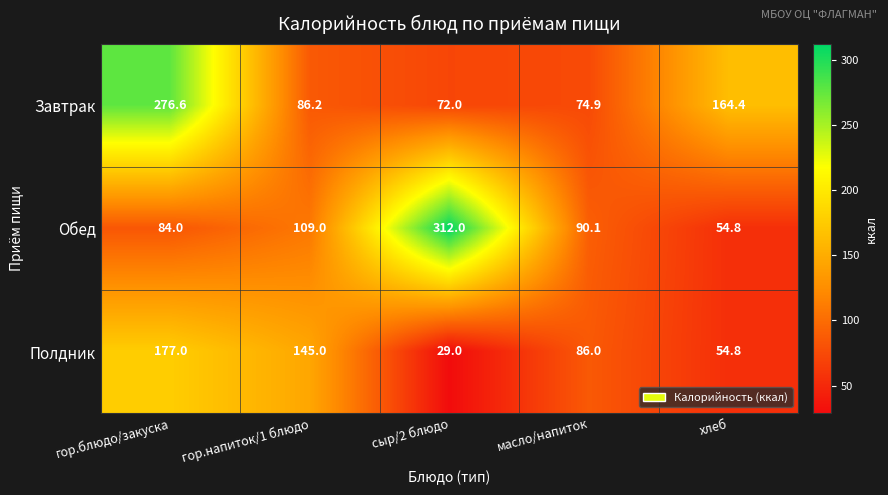

Read the Обед value at масло/напиток.

90.1